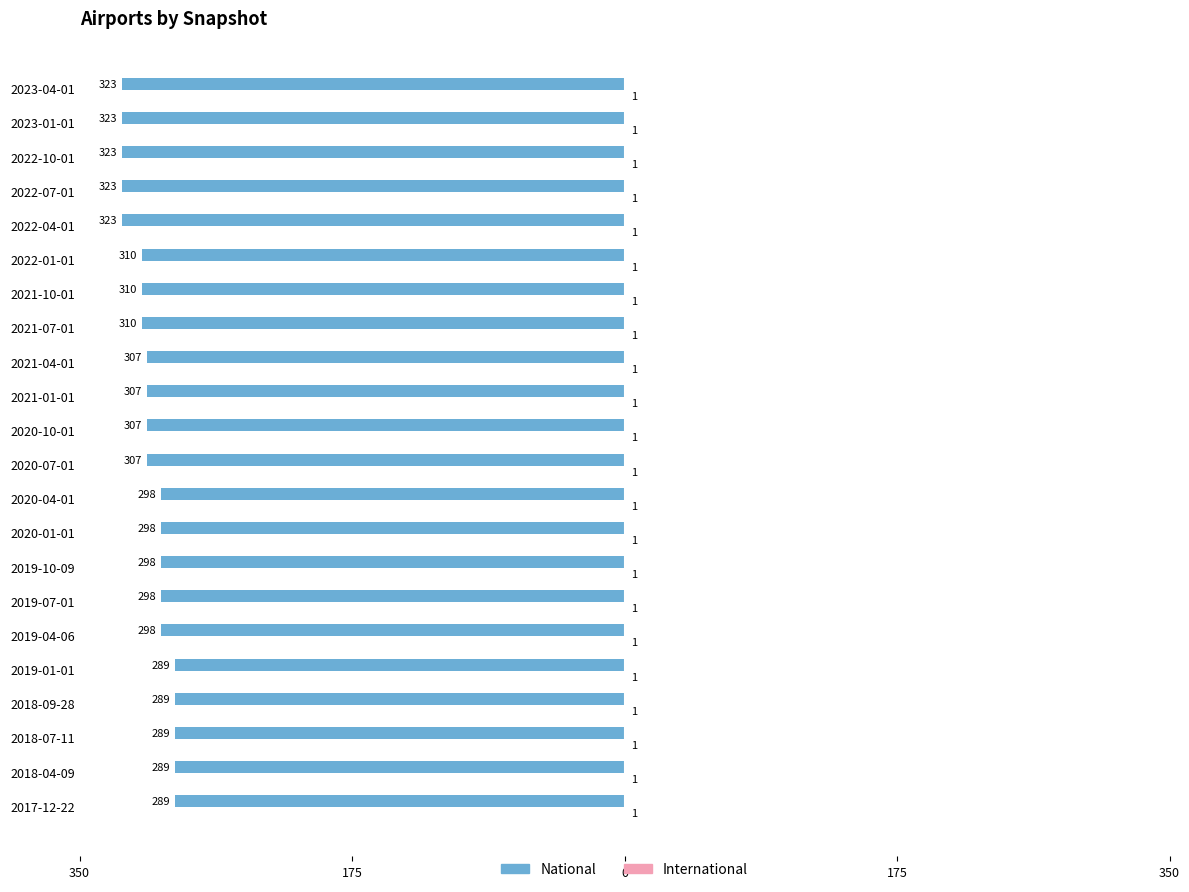

What is the value of the national bar at the 3rd from the left?

-289.0